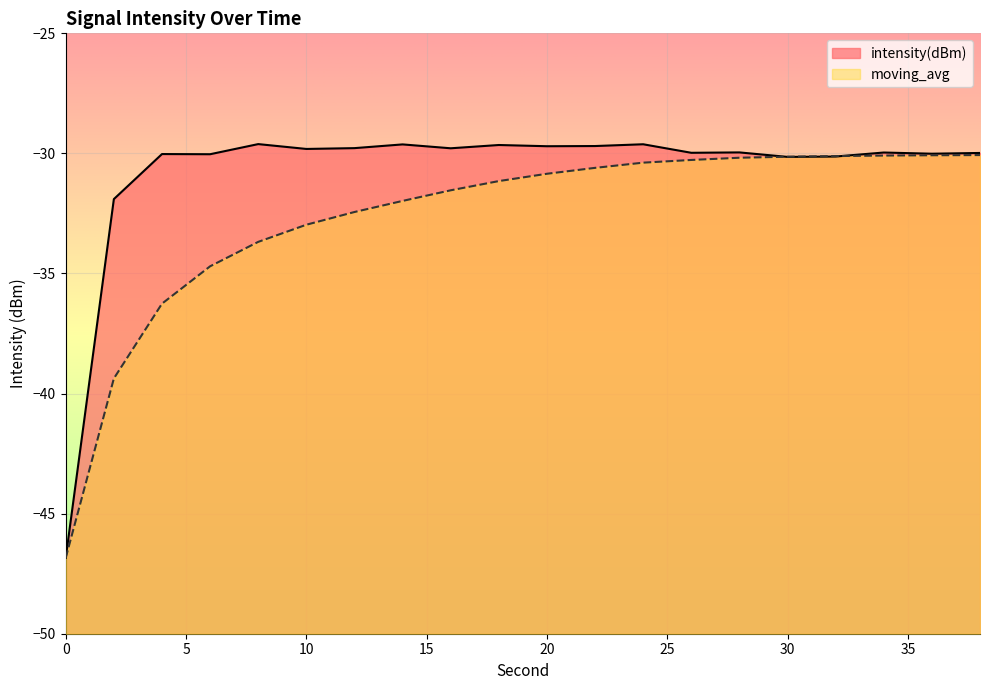

What is the lowest value of the moving_avg series?

-46.8